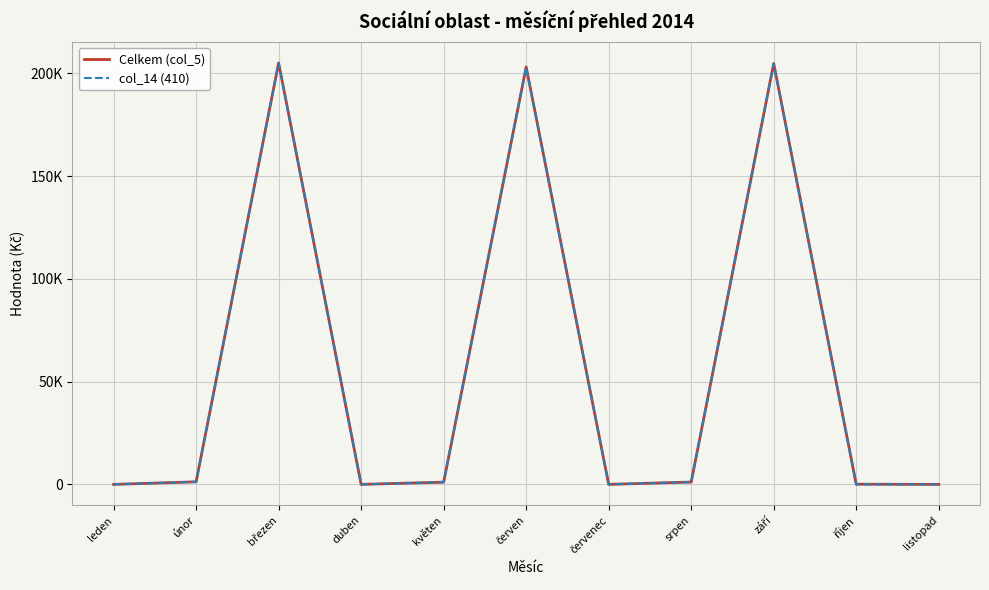

What is the difference between the maximum and minimum values in the Celkem (col_5) series?

205032